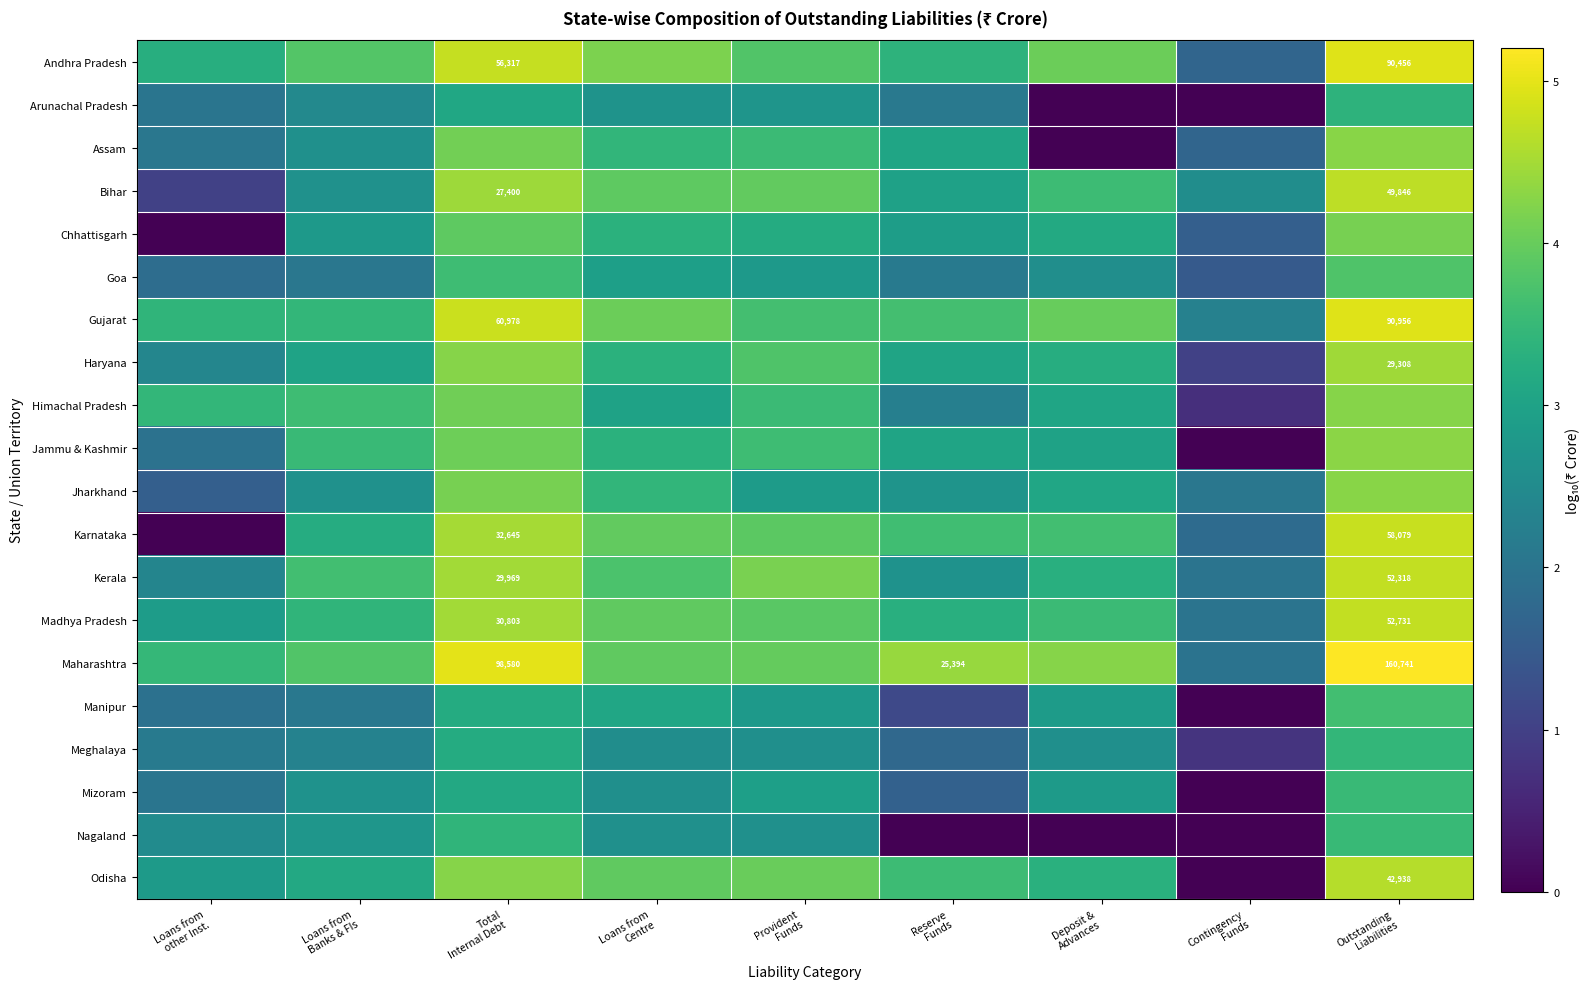

What is the spread (max minus min) of values at Contingency
Funds?

2.5